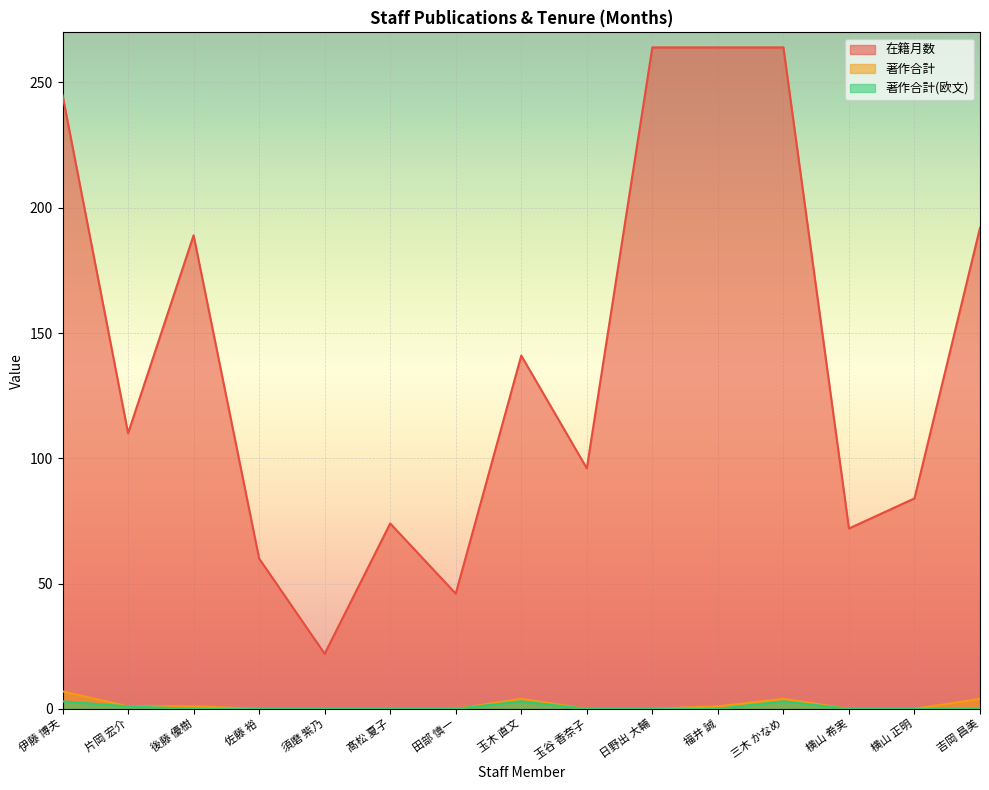

What is the label of the 7th point from the left?

田部 慎一